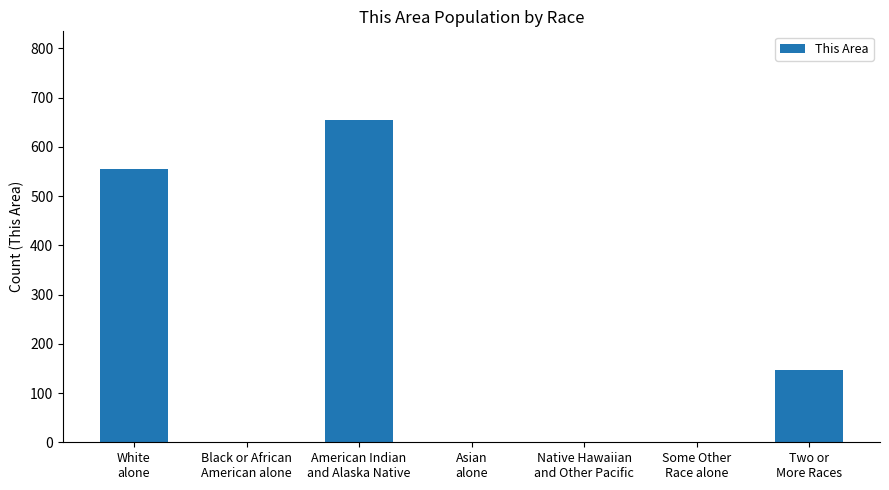

What is the sum of all values?

1357